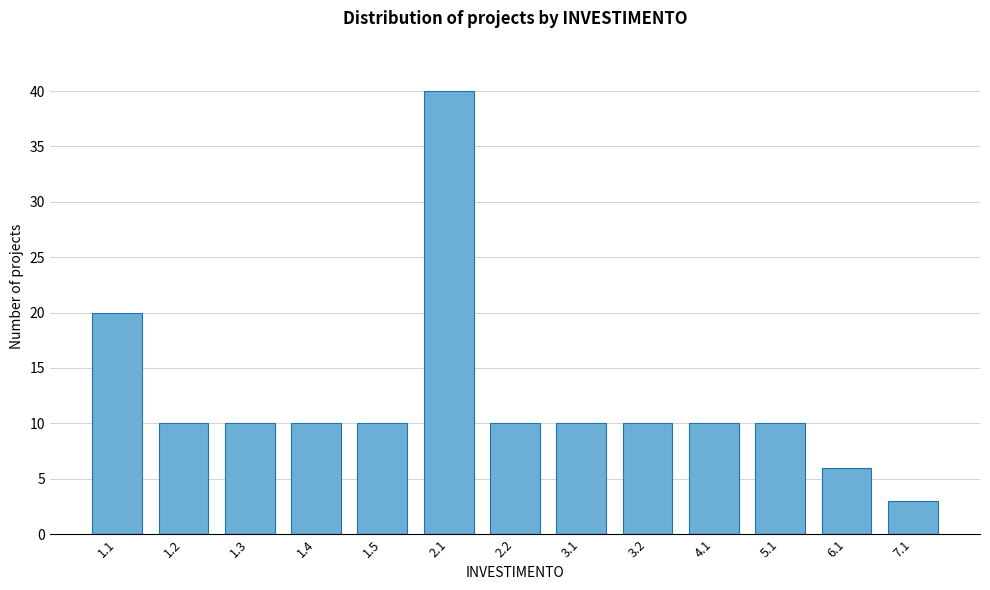

Reading right to left, what are all the values shown in this chart?

7.1=3	6.1=6	5.1=10	4.1=10	3.2=10	3.1=10	2.2=10	2.1=40	1.5=10	1.4=10	1.3=10	1.2=10	1.1=20